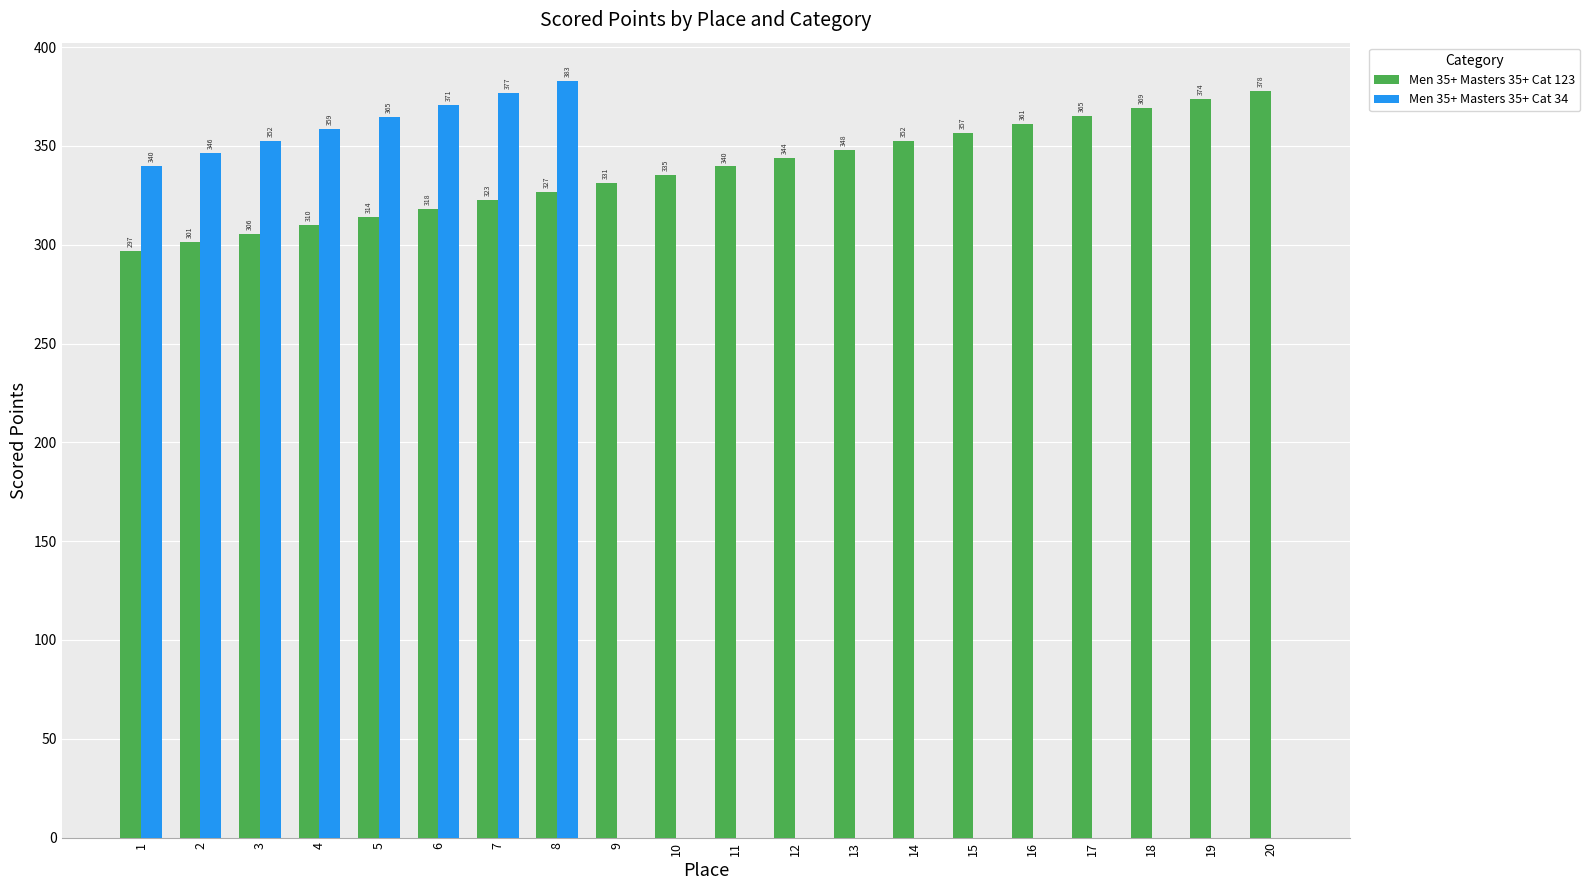

At which label does Men 35+ Masters 35+ Cat 34 reach its peak?

8